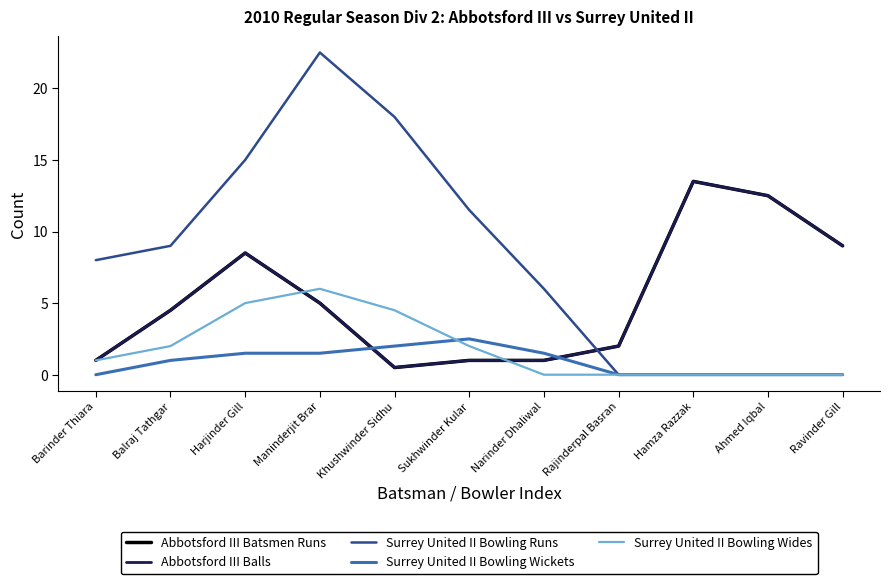

Between Hamza Razzak and Rajinderpal Basran, which is larger?

Hamza Razzak